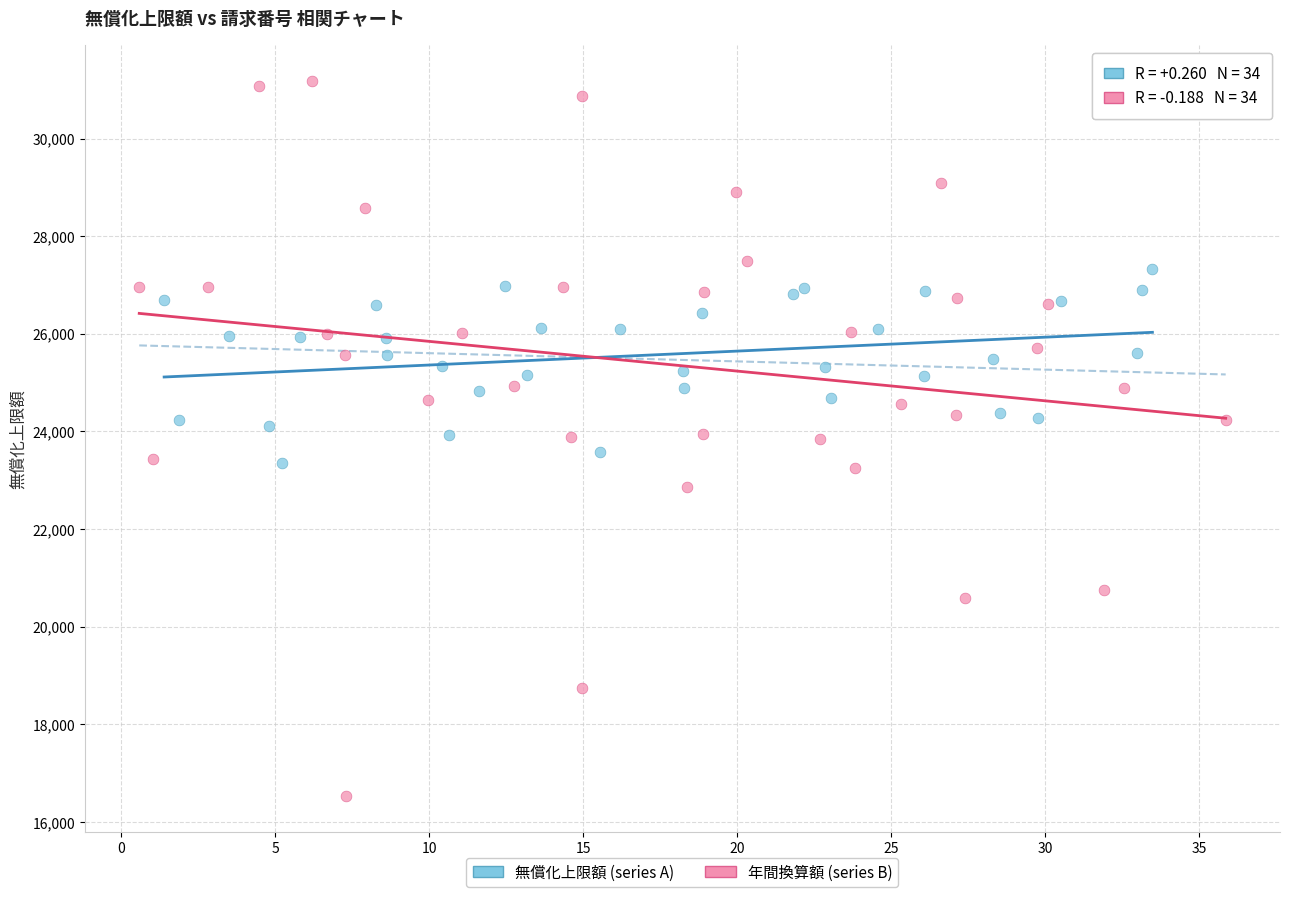

Which series has the largest Y range (max minus min)?

年間換算額 (series B)